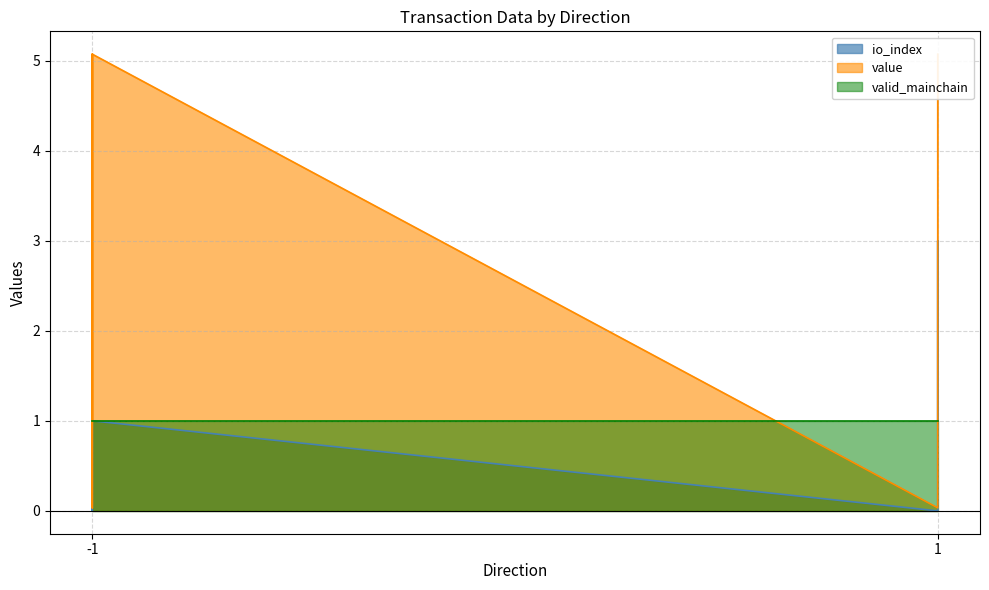

At how many categories does at least one series exceed 0?

8